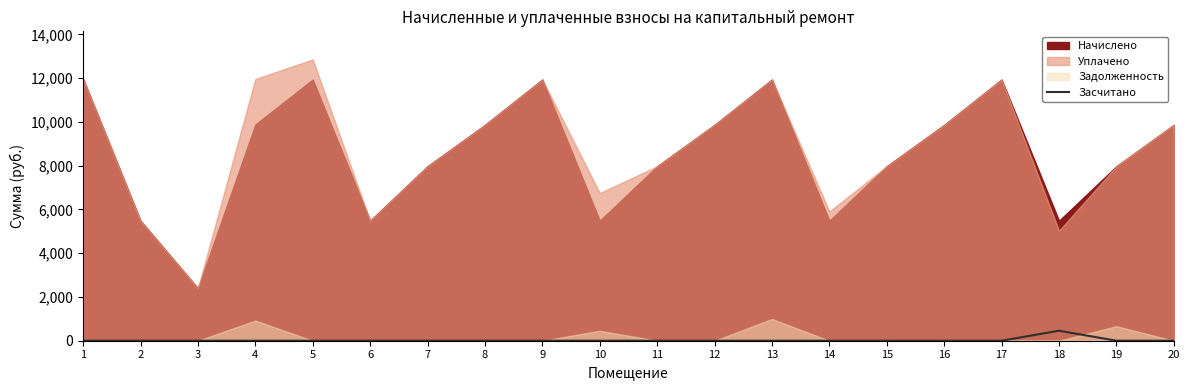

The chart shows a value of 0.0 at 15. True or false?

True